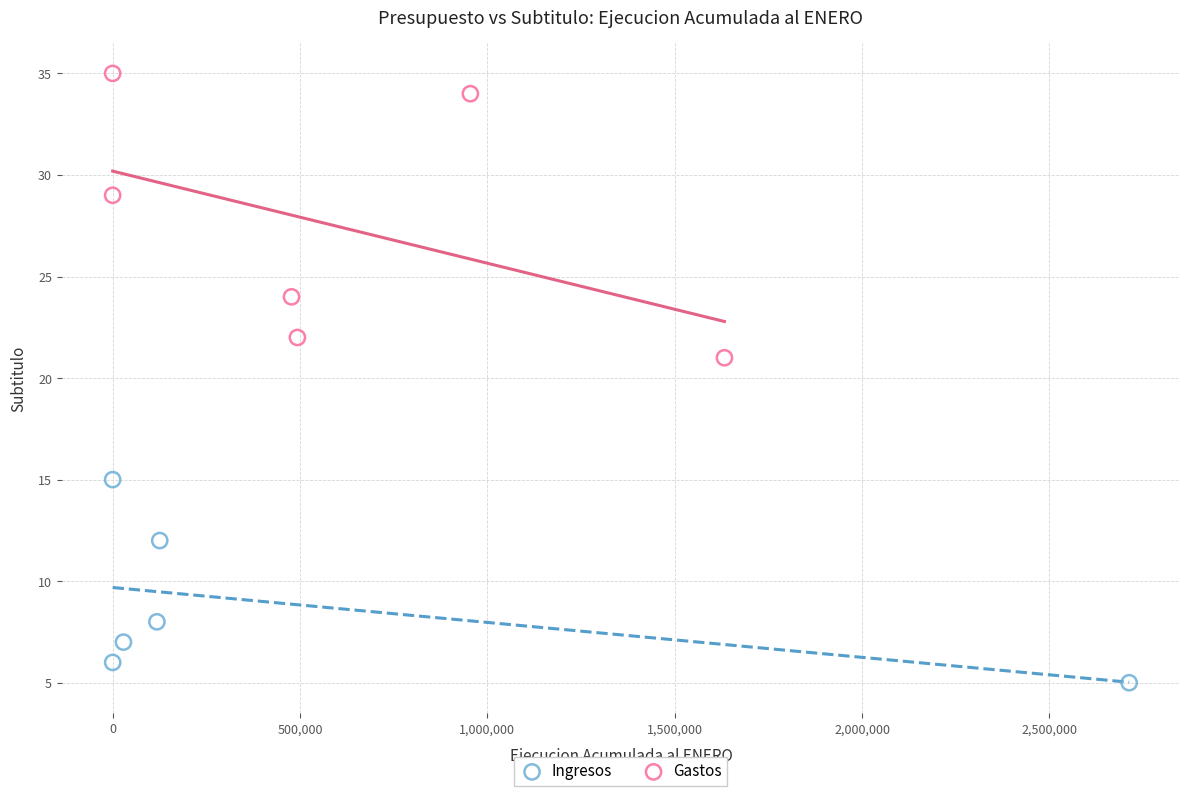

Which series has the widest spread of Y values?

Gastos